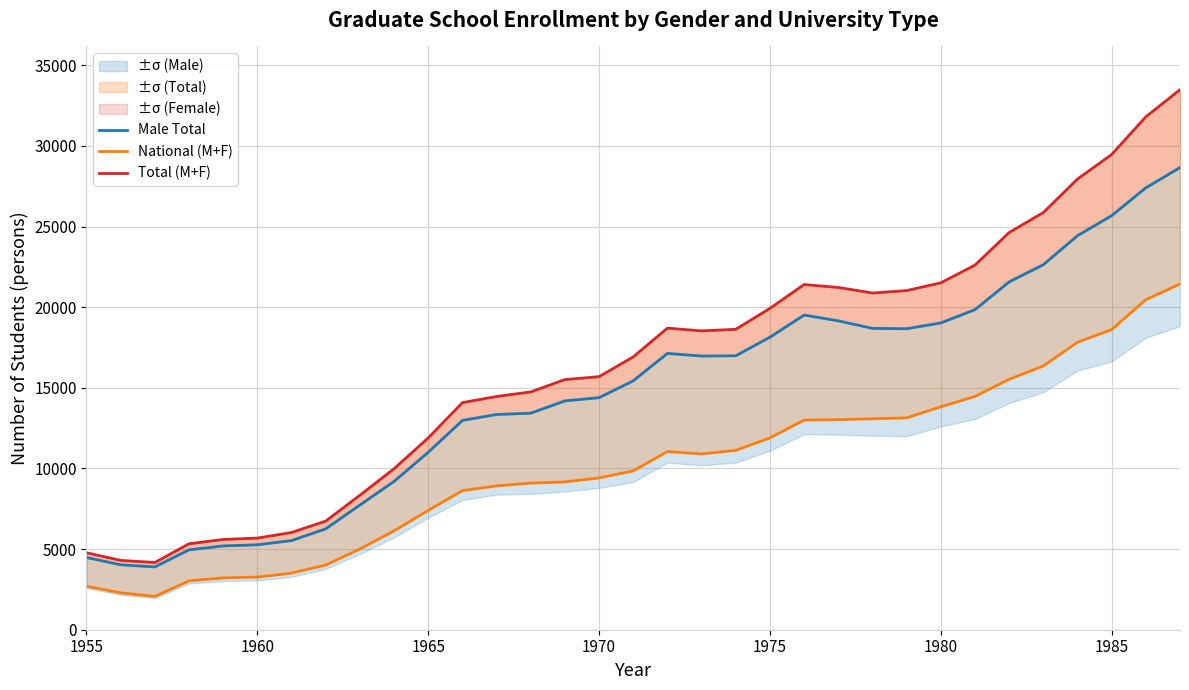

In Male Total, how many points are lower than both neighbors (excluding endpoints)?

3